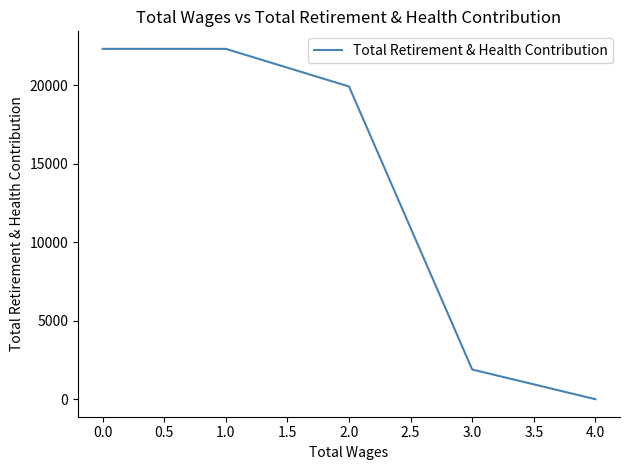

What is the sum of all values?

66474